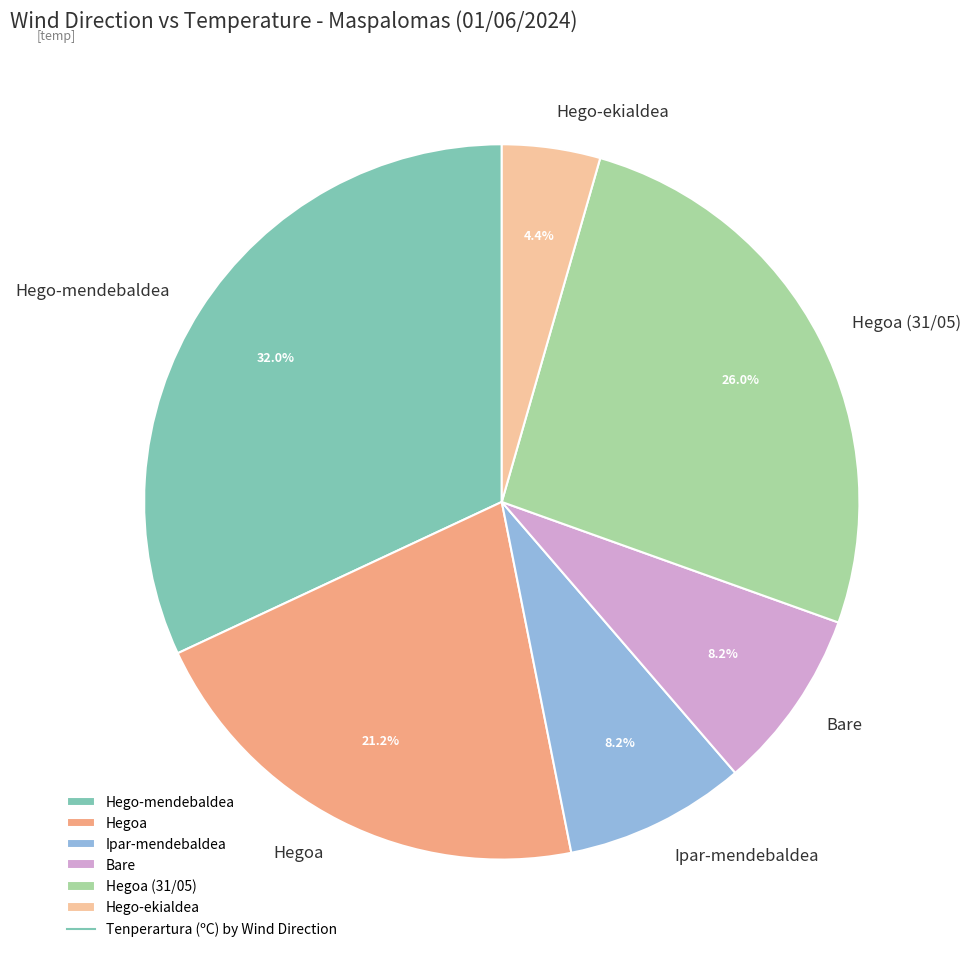

Does Hegoa represent more than half of the total?

No